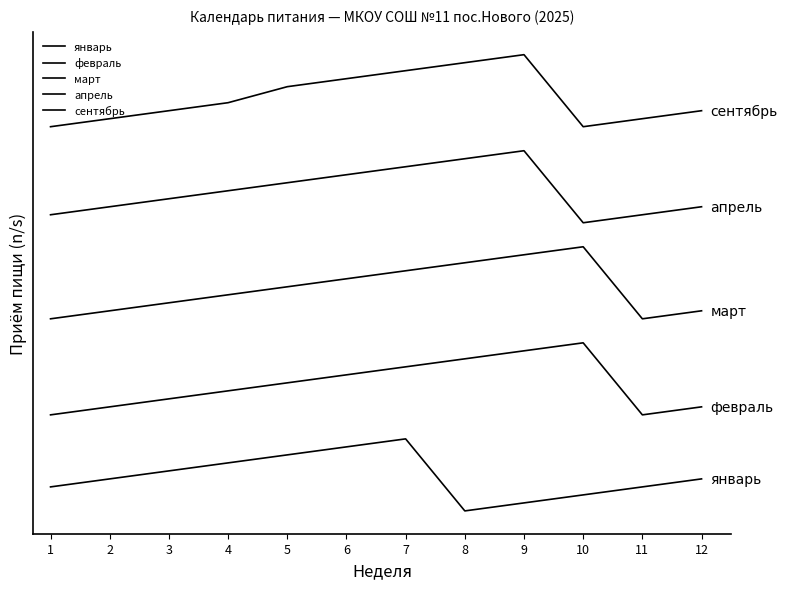

What is the sum of all январь values?

17.3